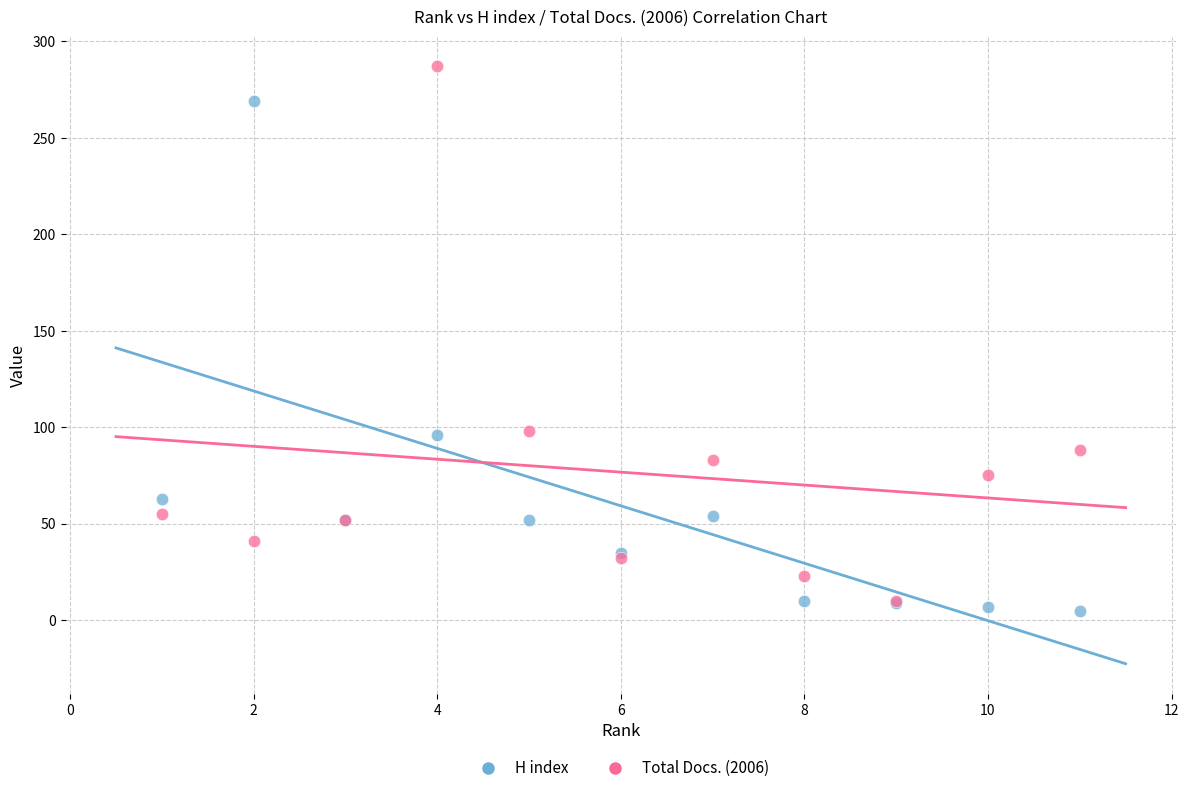

Which series has the widest spread of Y values?

Total Docs. (2006)